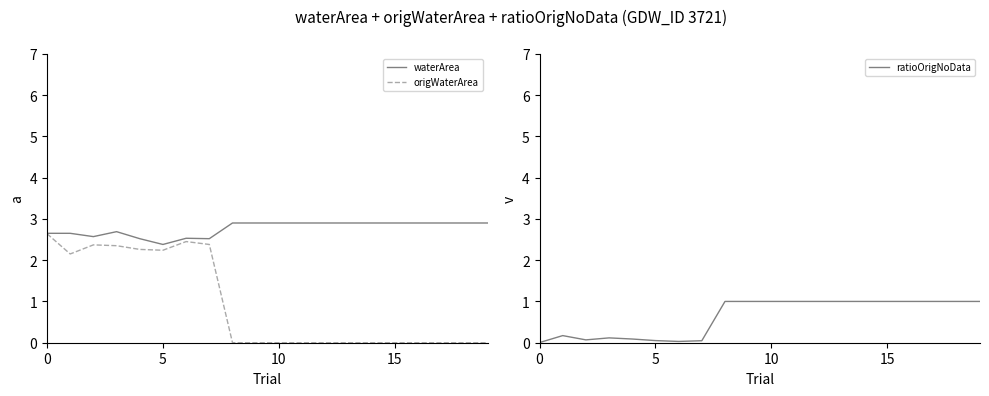

What is the highest value of the waterArea series?

2.9